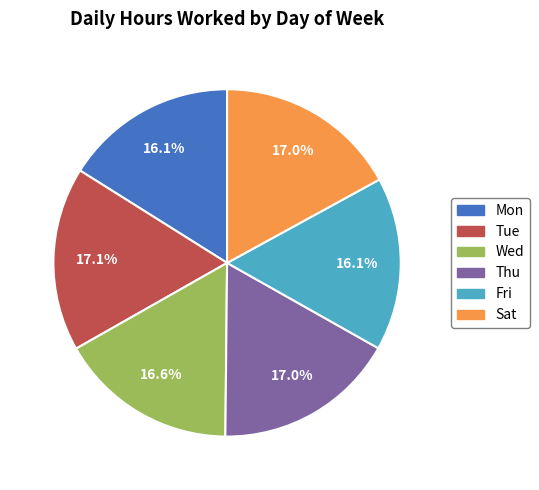

Which has a higher value, Wed or Mon?

Wed